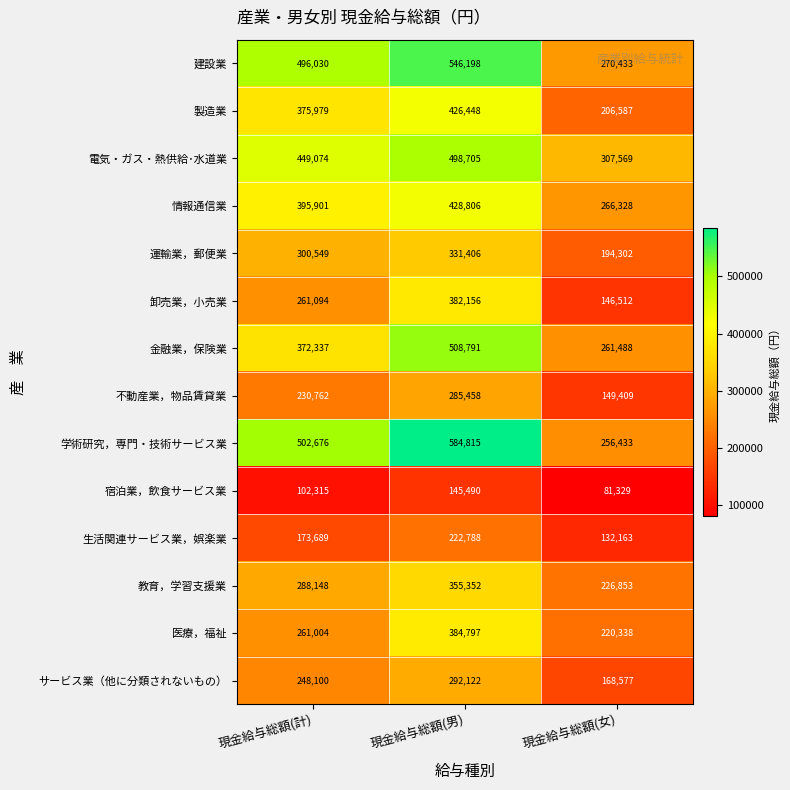

What is the greatest value displayed?

584815